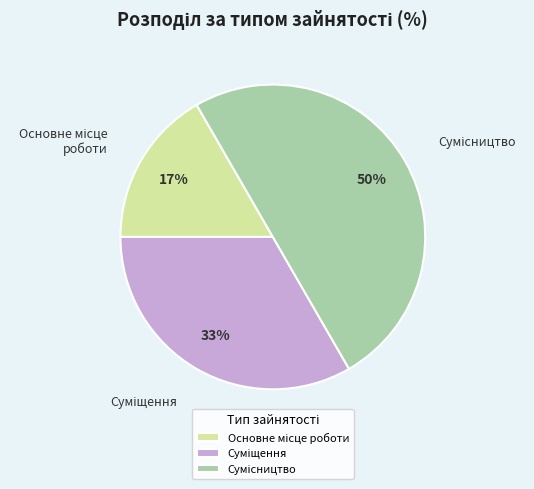

To the nearest percent, what is the average slice percentage?

33%